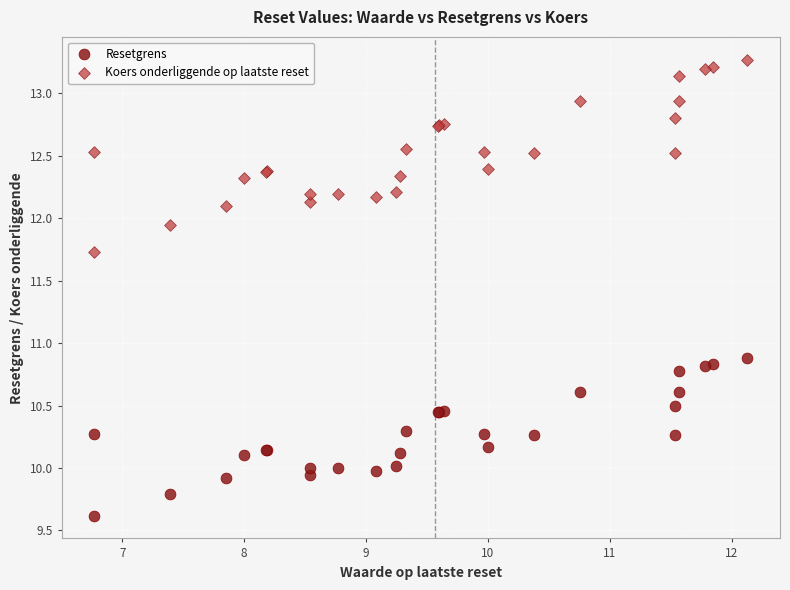

Which series has the widest spread of Y values?

Koers onderliggende op laatste reset